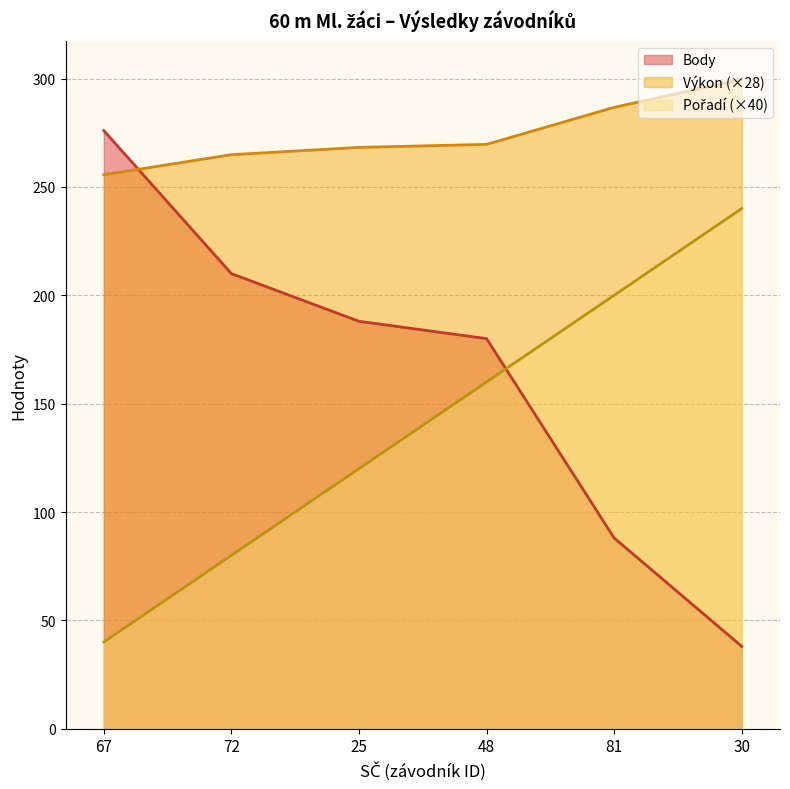

True or false: Výkon and Pořadí cross at least once.

False